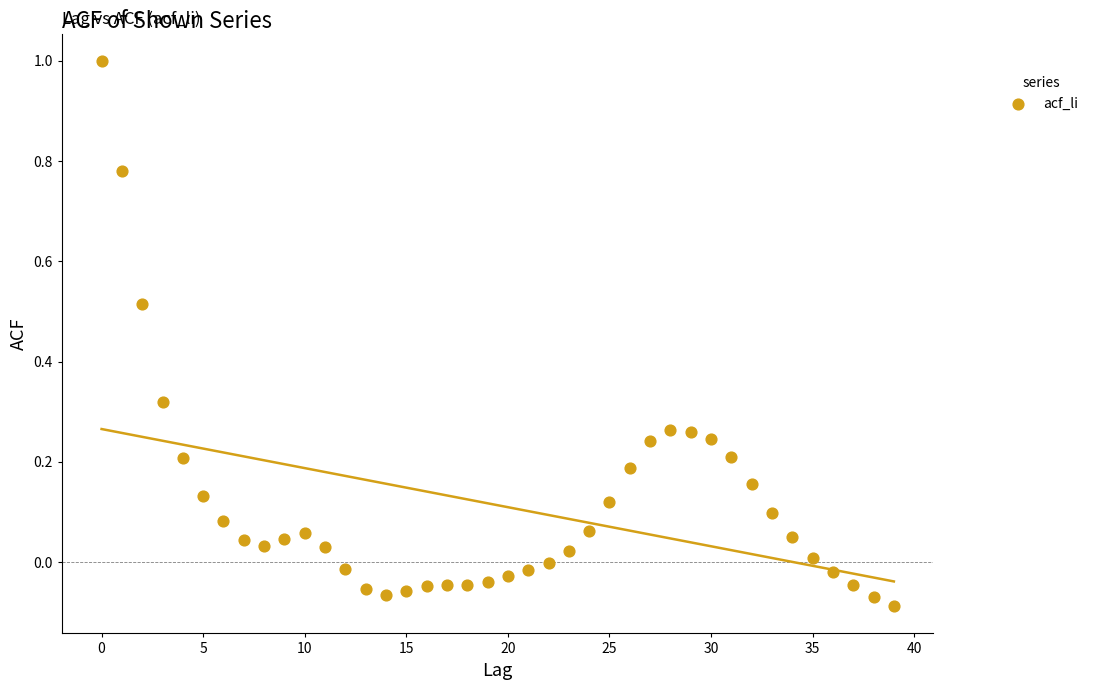

What is the range of Y values (max minus min)?

1.1